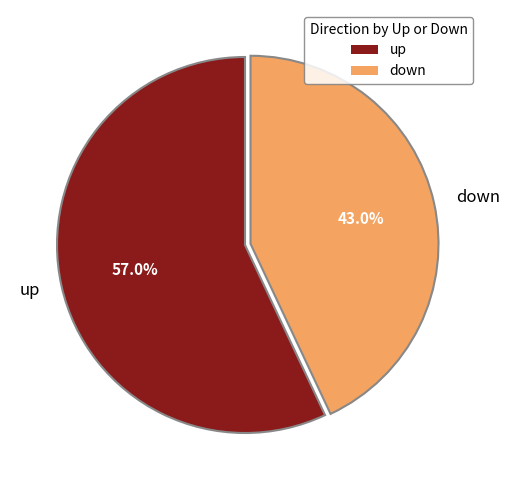

What is the ratio of the value at up to the value at down?

1.3